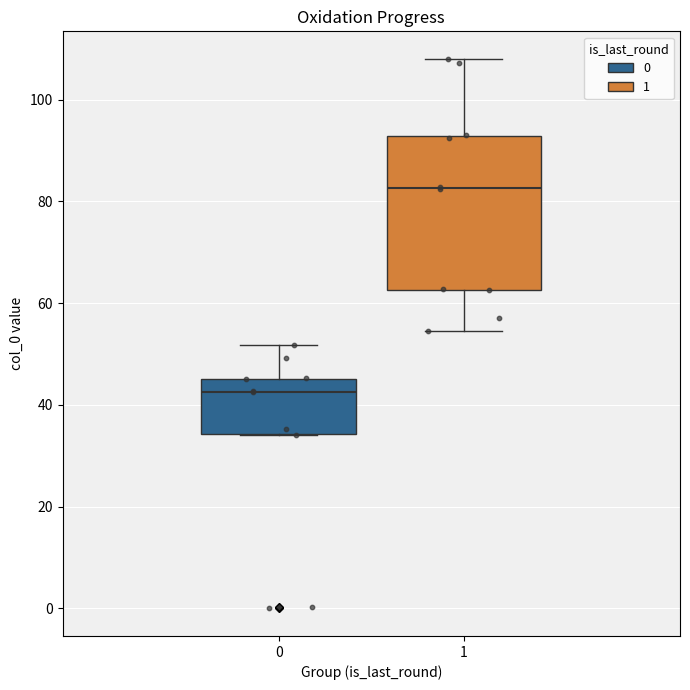

Comparing the boxes themselves (not the whiskers), which one is the tallest?

1